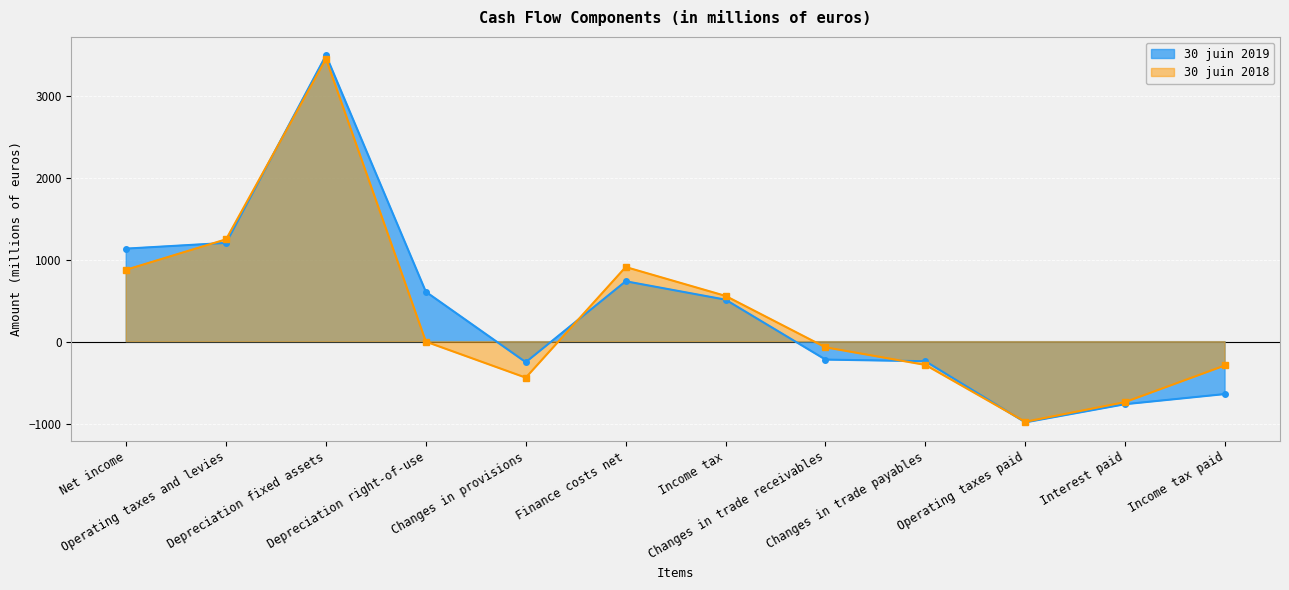

List the series in order of their overall mean, lowest first.

30 juin 2018, 30 juin 2019